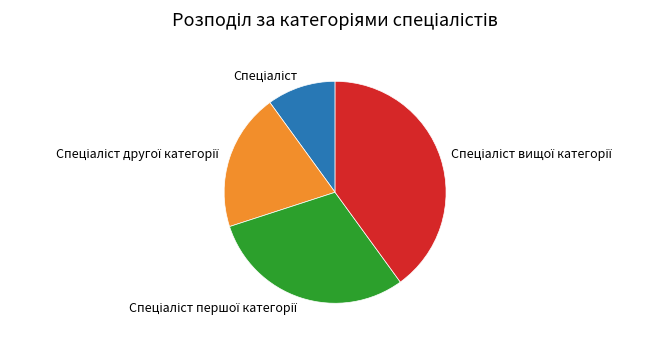

Is there any slice that represents more than half of the pie?

No